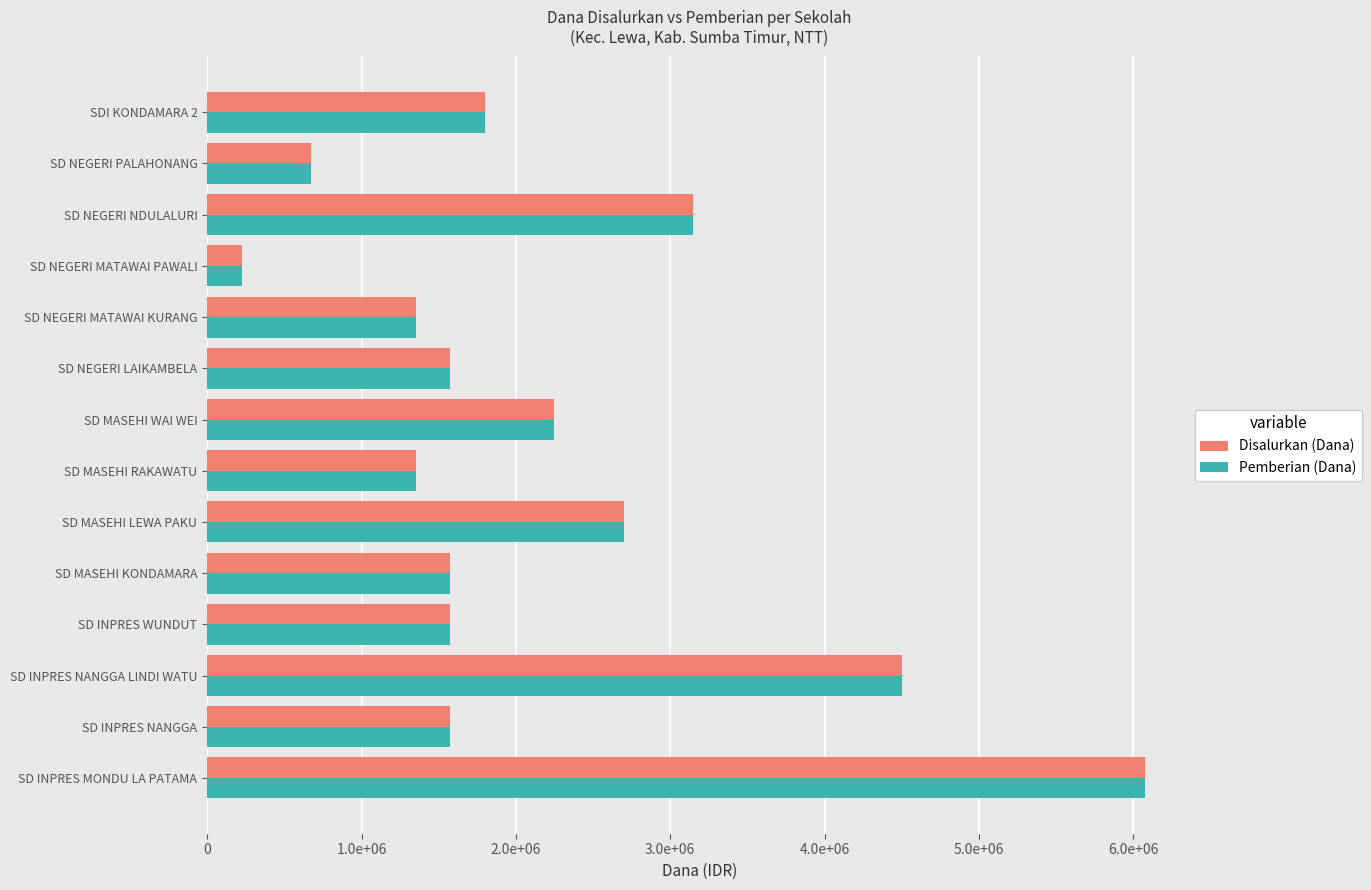

At which label is Disalurkan (Dana) closest to 3150000?

SD NEGERI NDULALURI